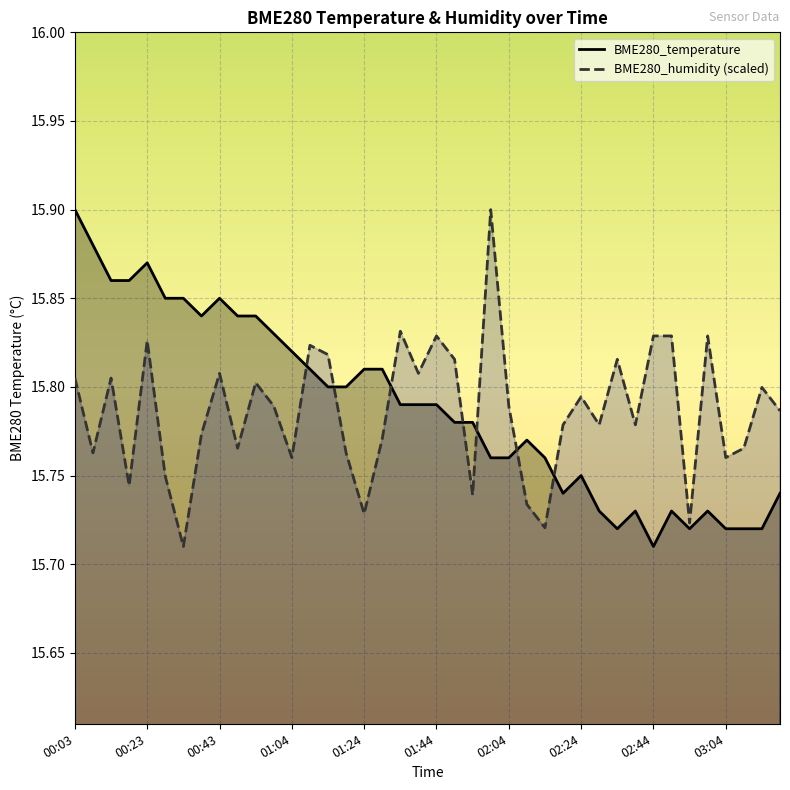

Rank the series at 02:29 from lowest to highest value.

BME280_temperature, BME280_humidity